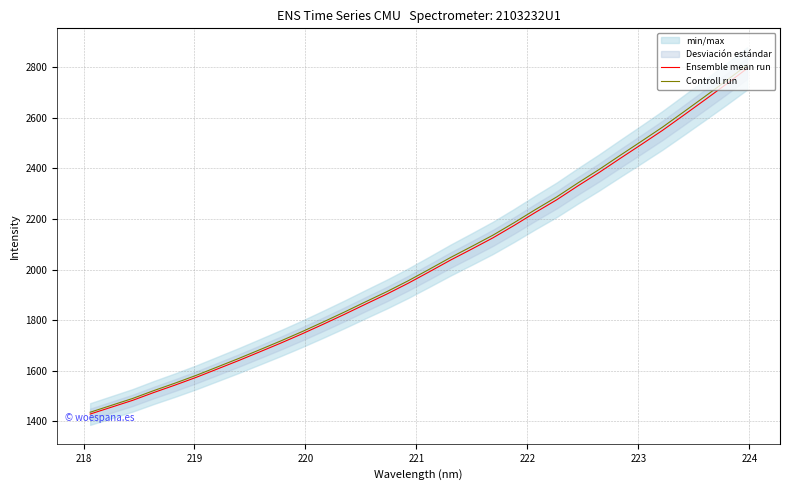

What is the minimum value for Controll run?

1436.3